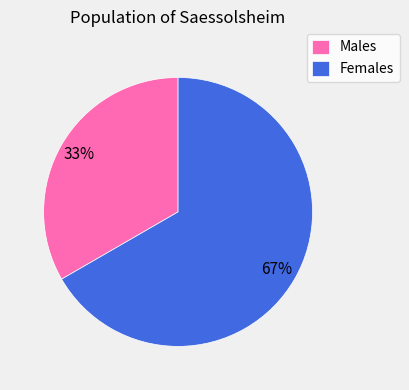

Is the sum of Females and Males greater than half?

Yes